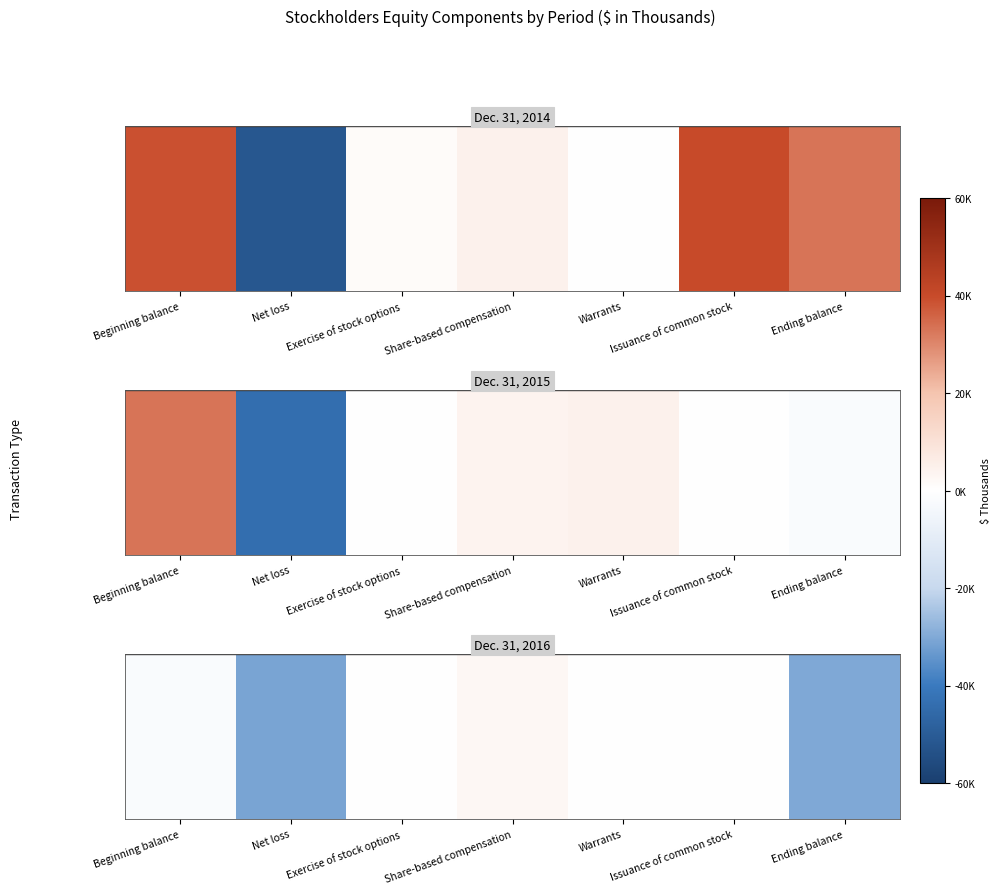

How many positive values are there?

3